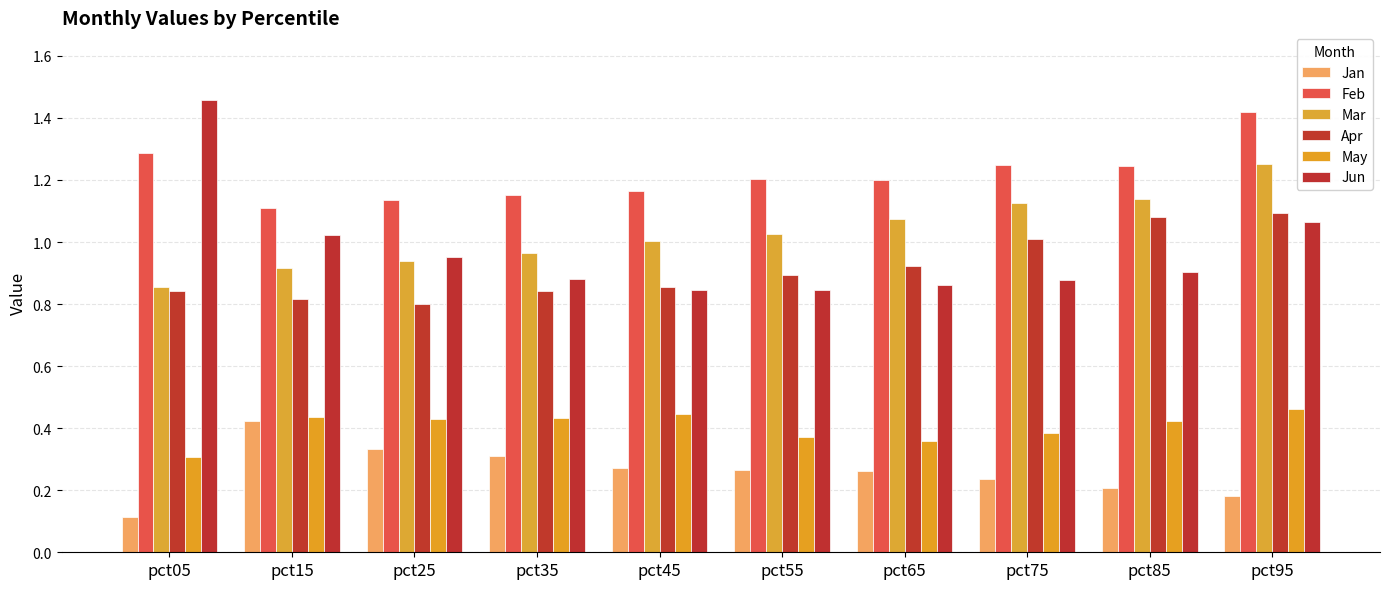

Where is May nearest to the value 0?

pct05